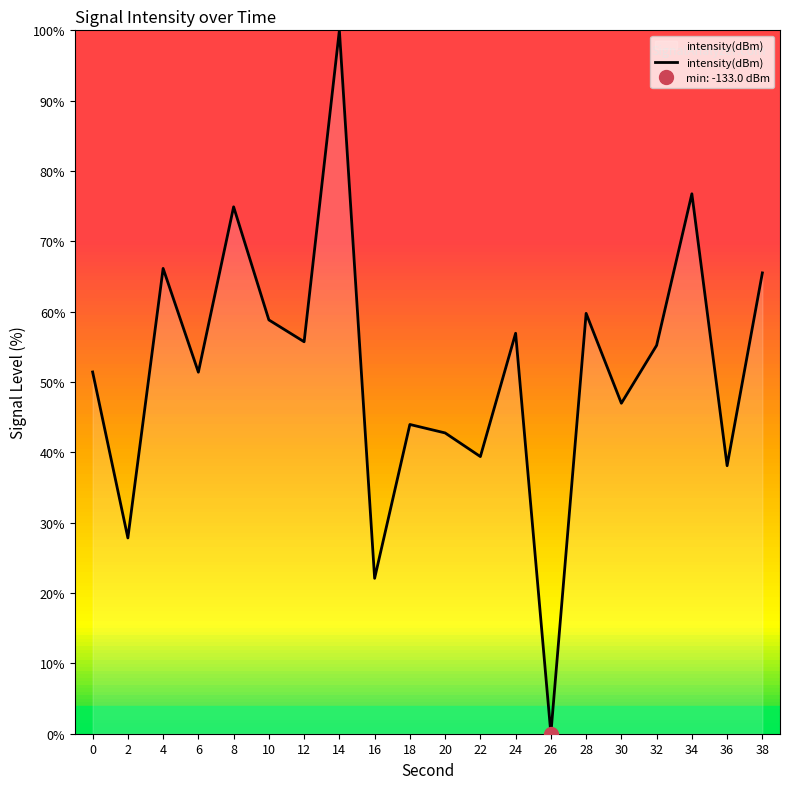

Does the chart display data point markers on the line(s)?

No